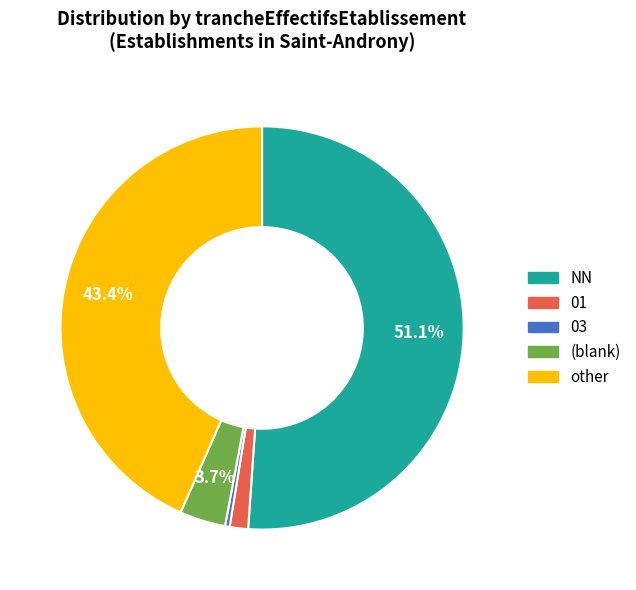

Does any single category account for the majority?

Yes